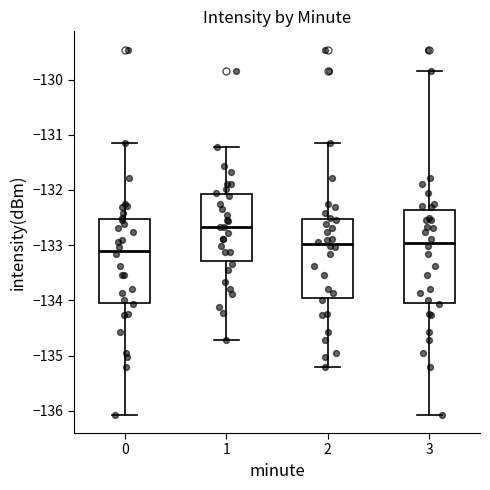

Reading left to right, transcribe this box plot: for each box, give where its median line is, the range the box spans, and where its two whiskers end, as read against the y-axis. The values are not printed on the chart, so give them approximately, as read against the axis.

0: median -133.1, box -134.0 to -132.5, whiskers -136.1 to -131.2
1: median -132.7, box -133.3 to -132.1, whiskers -134.7 to -131.2
2: median -133.0, box -134.0 to -132.5, whiskers -135.2 to -131.2
3: median -133.0, box -134.0 to -132.4, whiskers -136.1 to -129.8